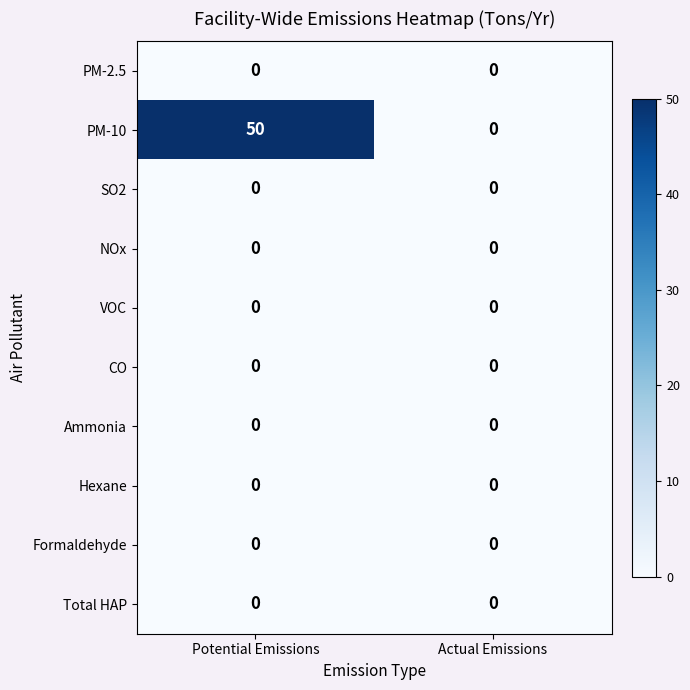

At how many categories does at least one series exceed 14?

1